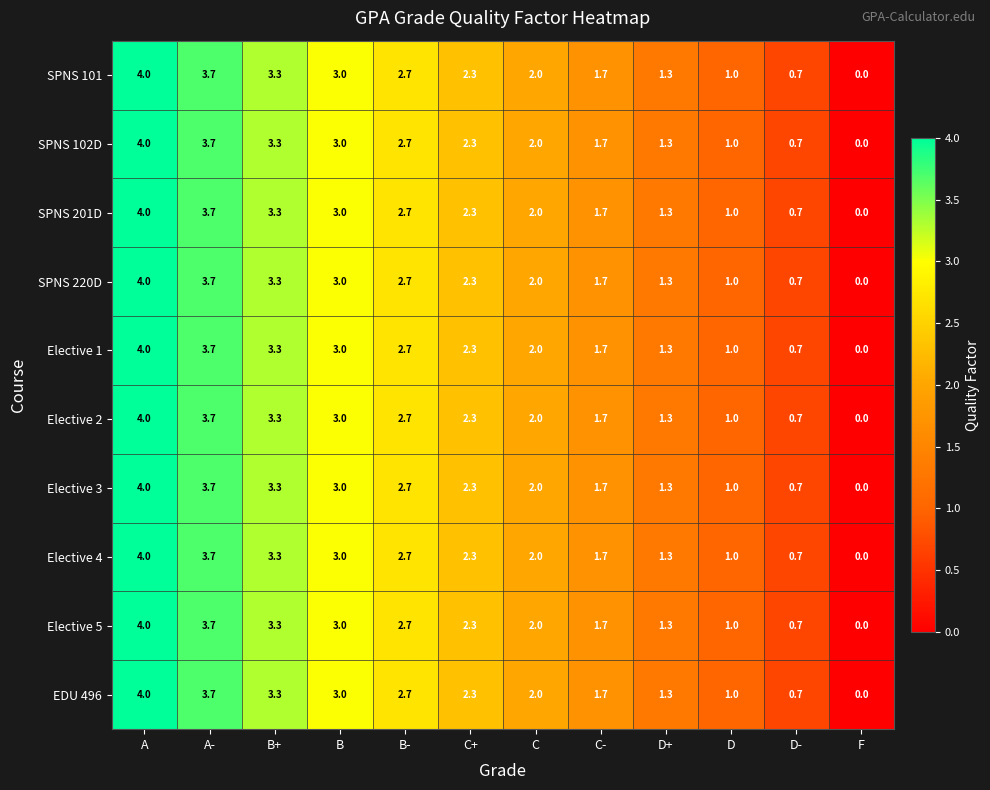

The SPNS 220D series shows 0.5 at D. True or false?

False